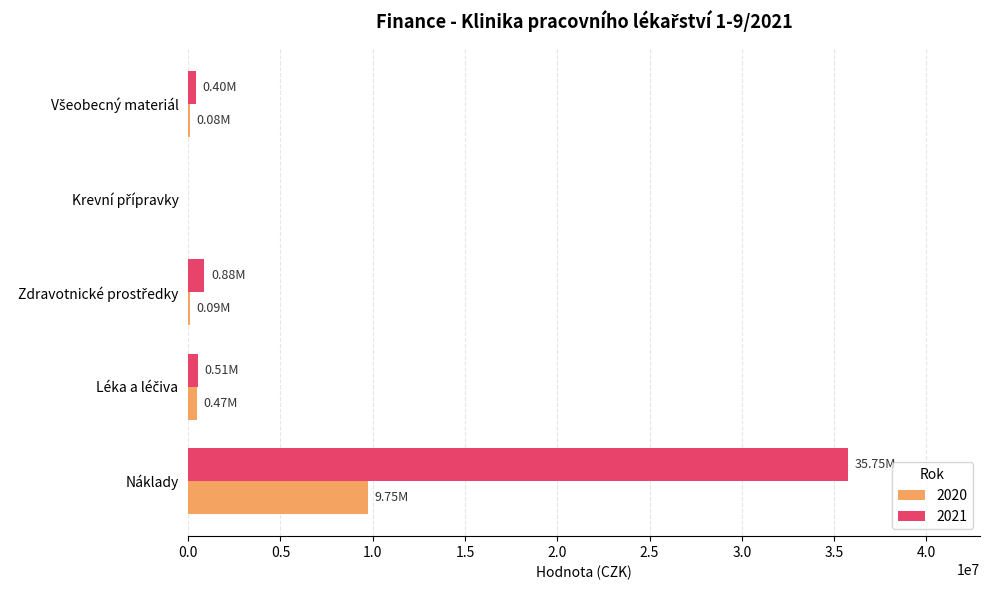

At which category is the sum across all series the highest?

Náklady